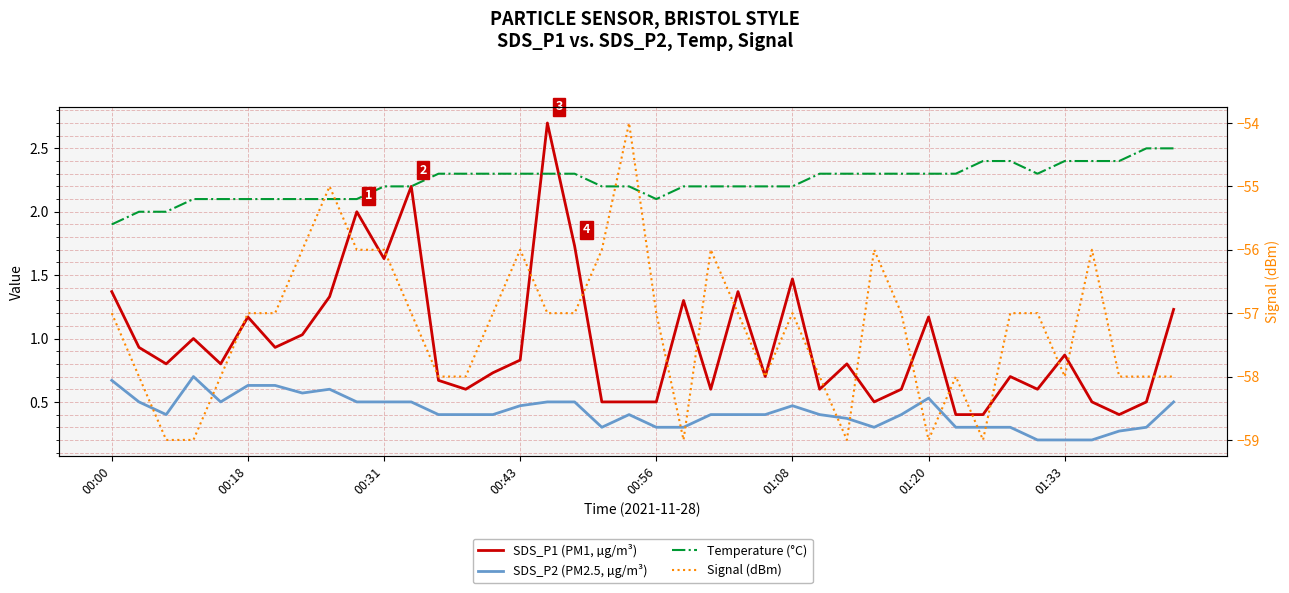

Which series has the widest spread of values?

Signal (dBm)